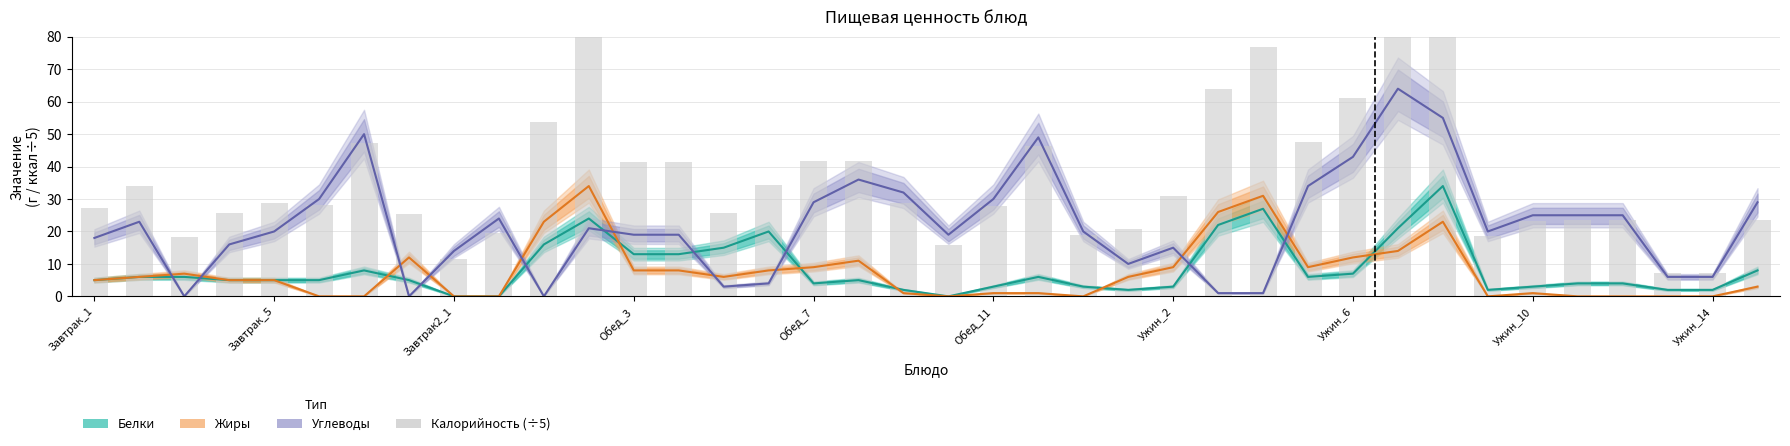

At Завтрак_1, list the series in order from largest to smallest.

Калорийность (÷5), Углеводы, Белки, Жиры